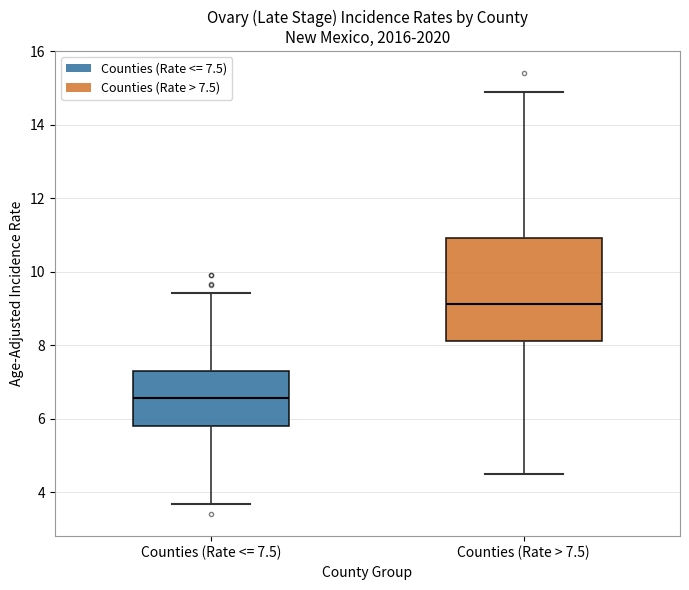

Which box's median line is the lowest?

Counties (Rate <= 7.5)